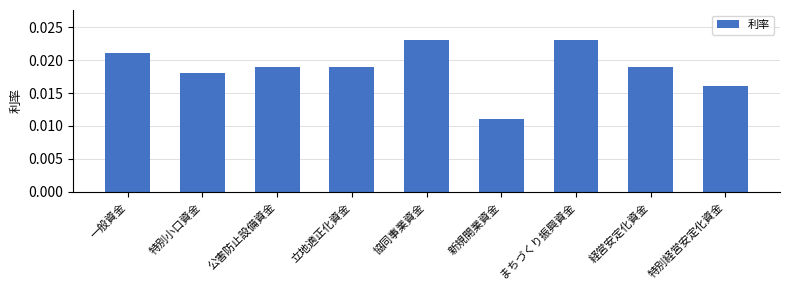

Which category has the lowest value across all series?

新規開業資金